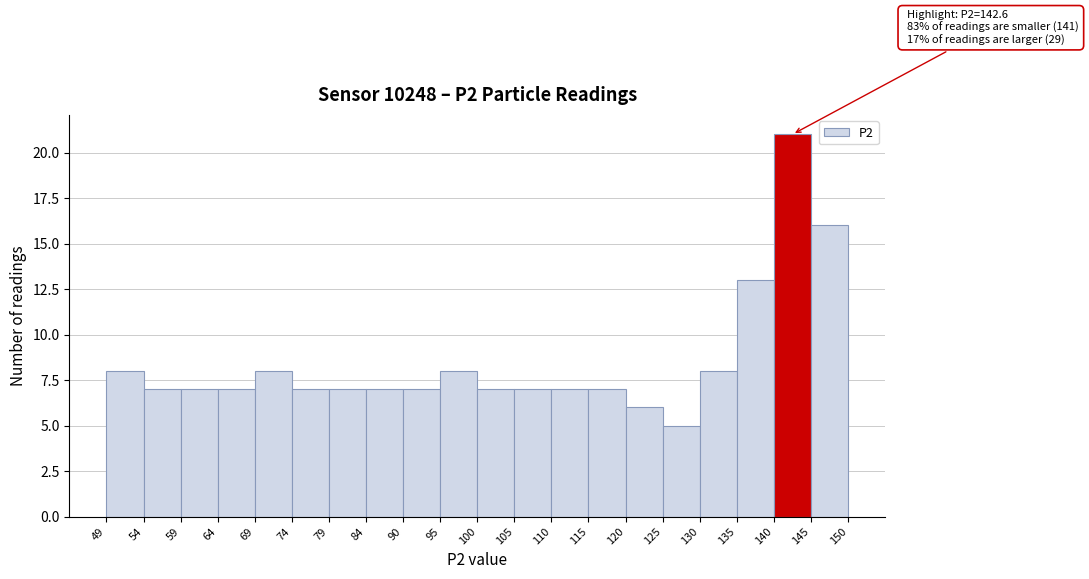

Which range on the x-axis has the tallest bar?

140 to 145